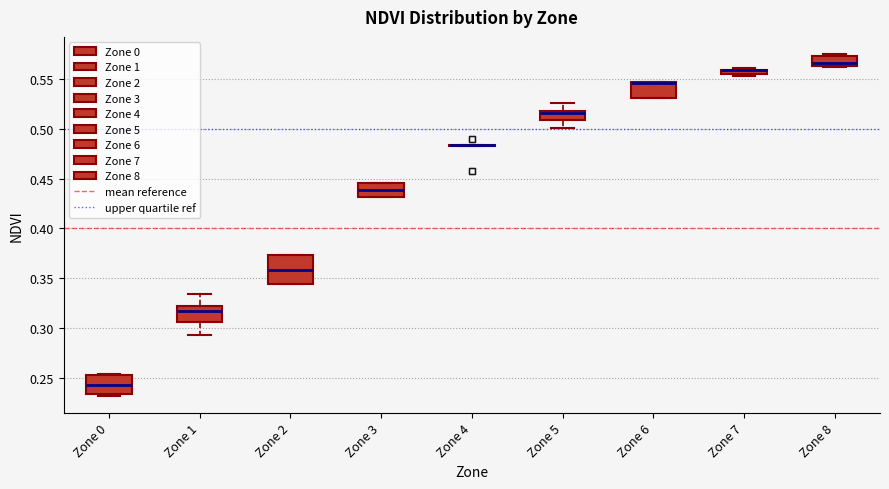

Where is the upper edge of the box for Zone 0 on the y-axis? The values are not printed on the chart, so give them approximately, as read against the axis.

0.255